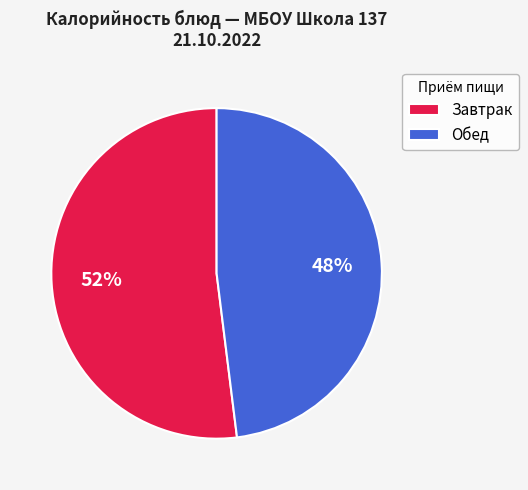

To the nearest percent, what portion does Обед represent?

48%